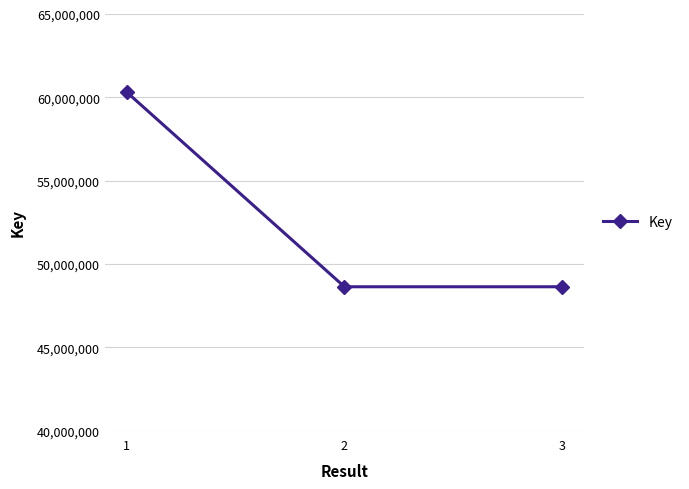

What is the ratio of the value at 3 to the value at 1?

0.8